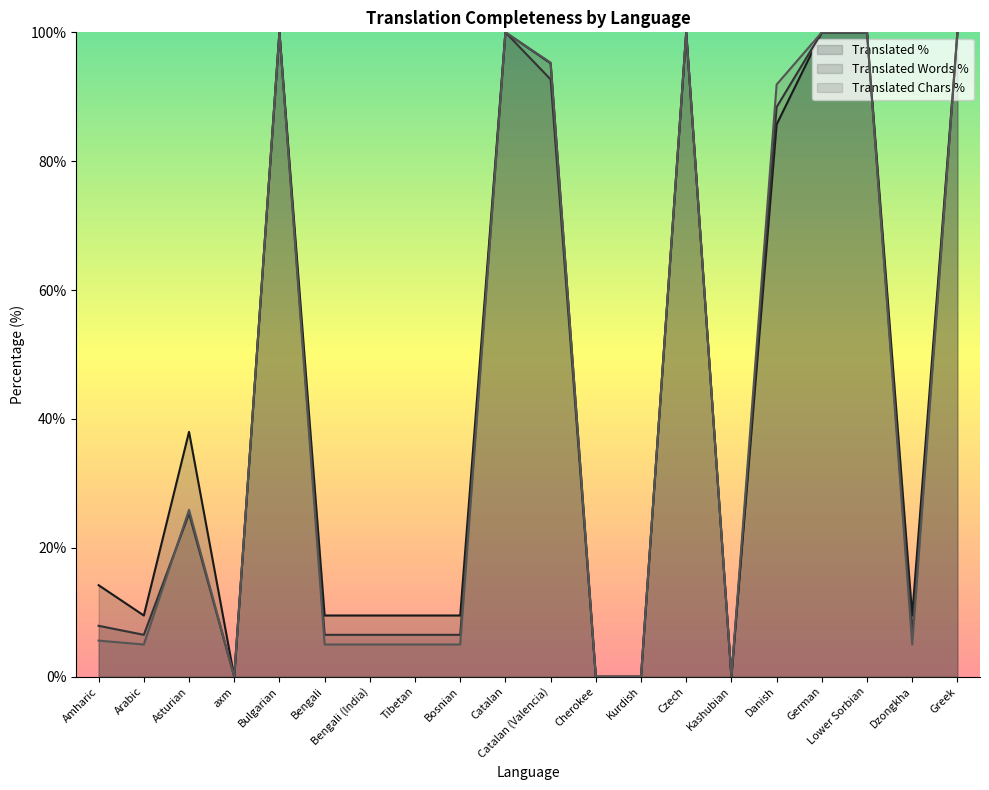

How many data points in translated_chars_percent are above 5?

10